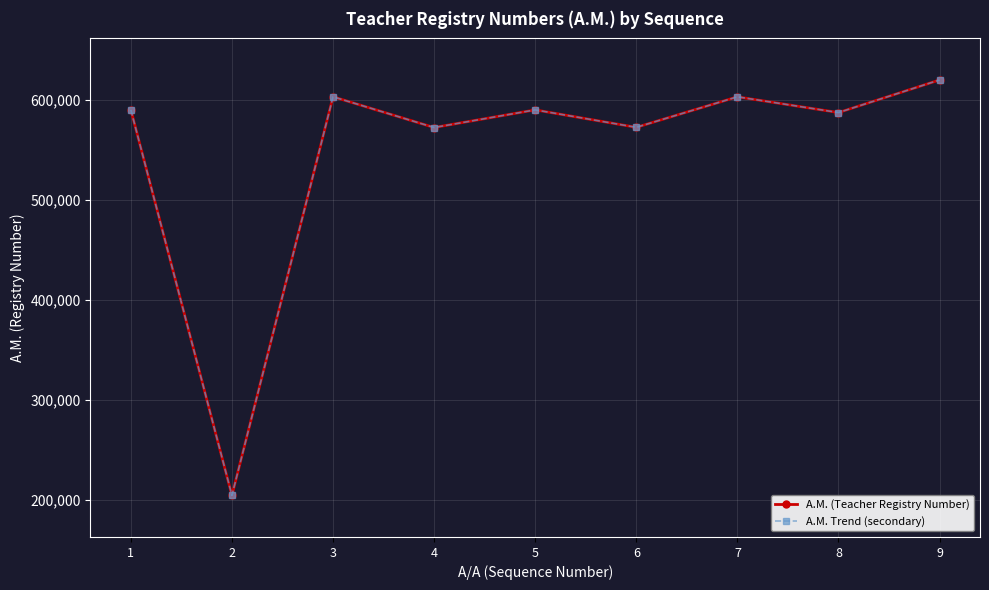

Which has a higher value, 3 or 7?

3